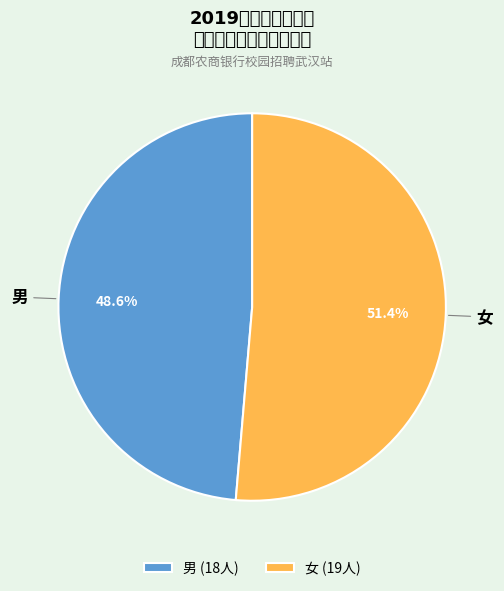

Is there a majority slice in this chart?

Yes